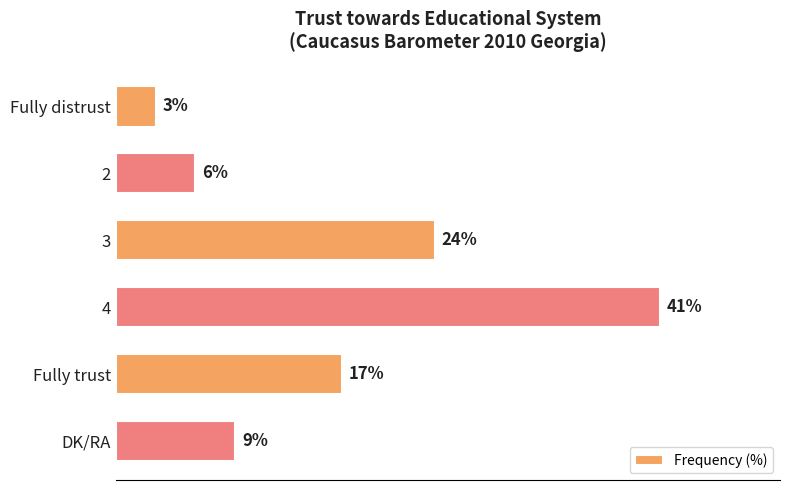

Which category has the lowest value across all series?

Fully distrust